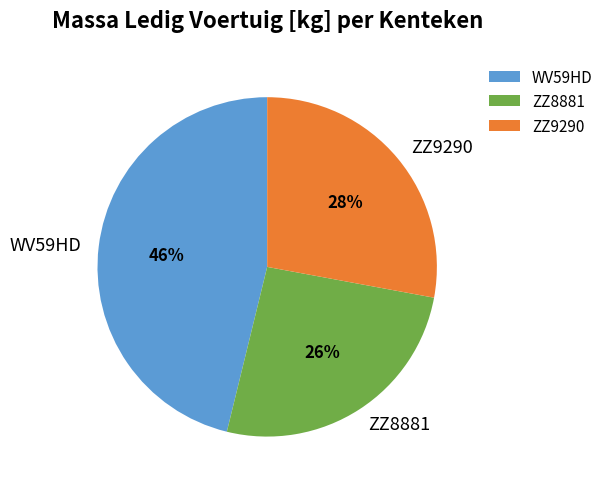

To the nearest percent, what is the average slice percentage?

33%